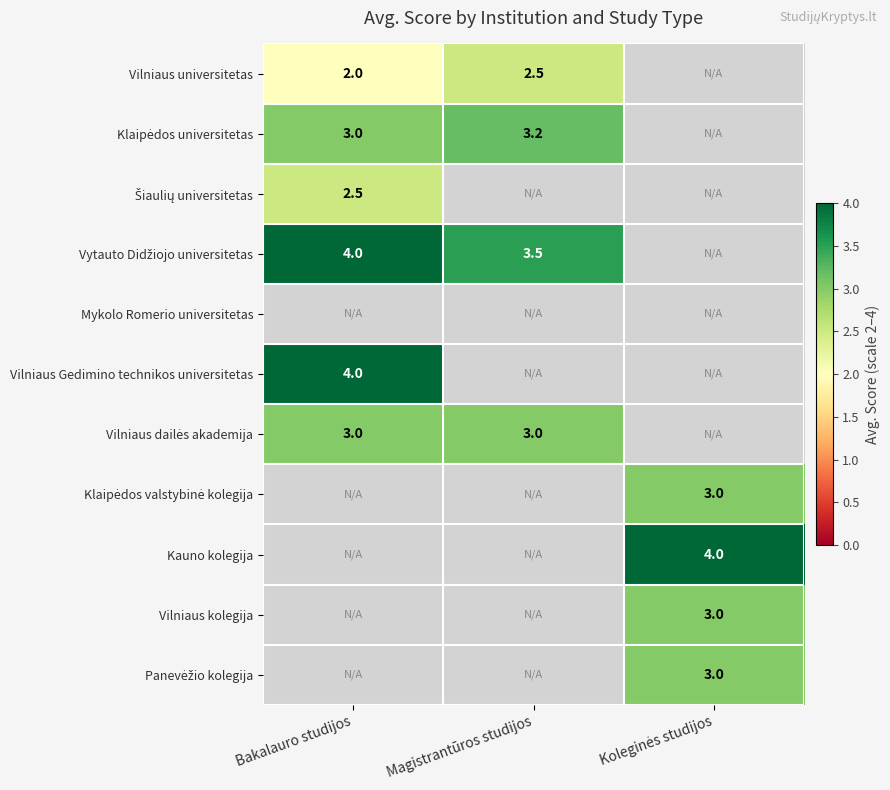

Rank the categories by Klaipėdos valstybinė kolegija value from highest to lowest.

Koleginės studijos, Bakalauro studijos, Magistrantūros studijos